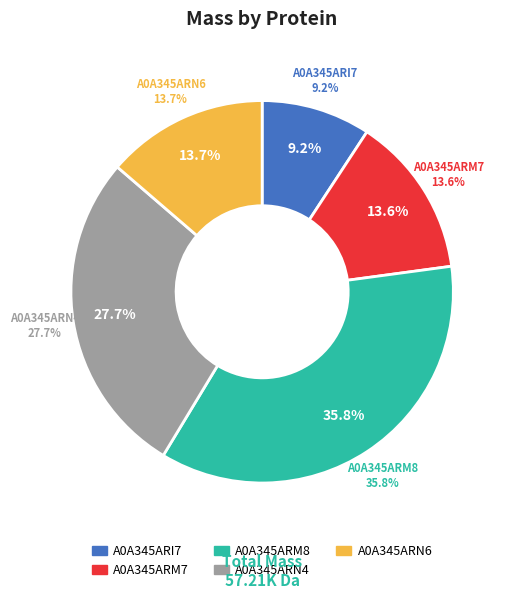

Count the number of slices in the pie.

5